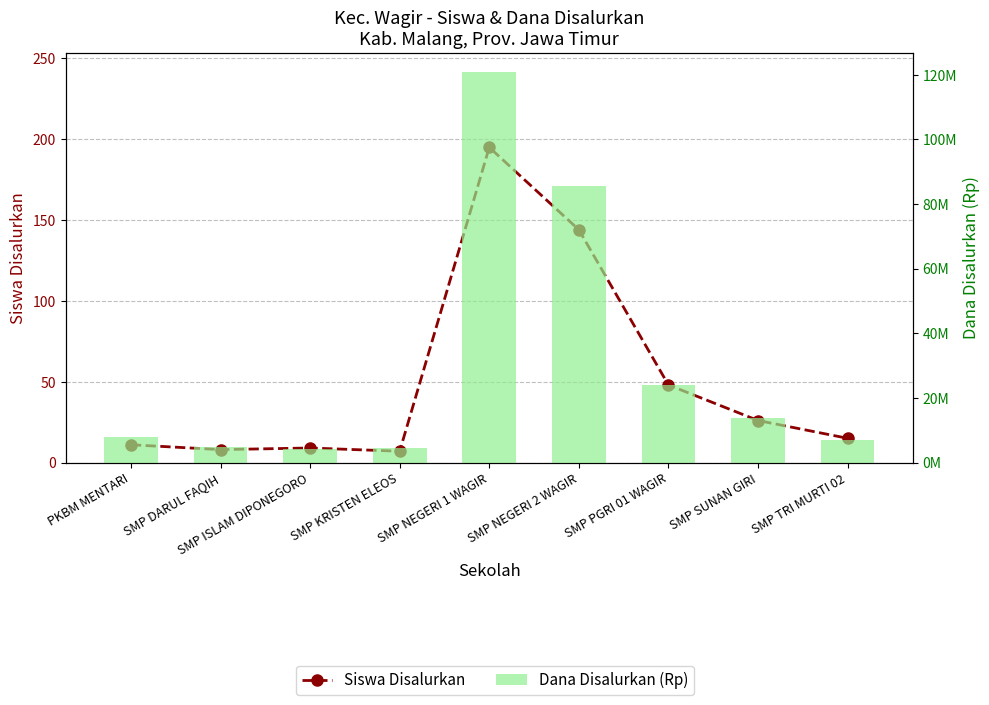

Rank the series by their maximum value, from highest to lowest.

Dana Disalurkan (Rp), Siswa Disalurkan